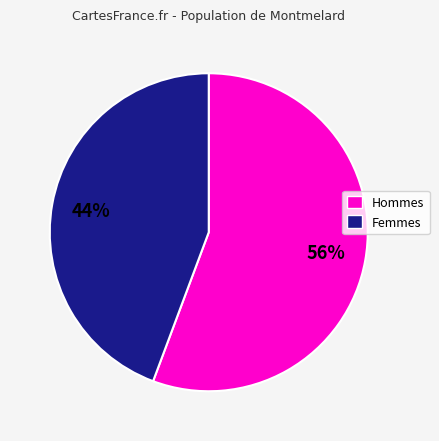

To the nearest percent, what is the average slice percentage?

50%